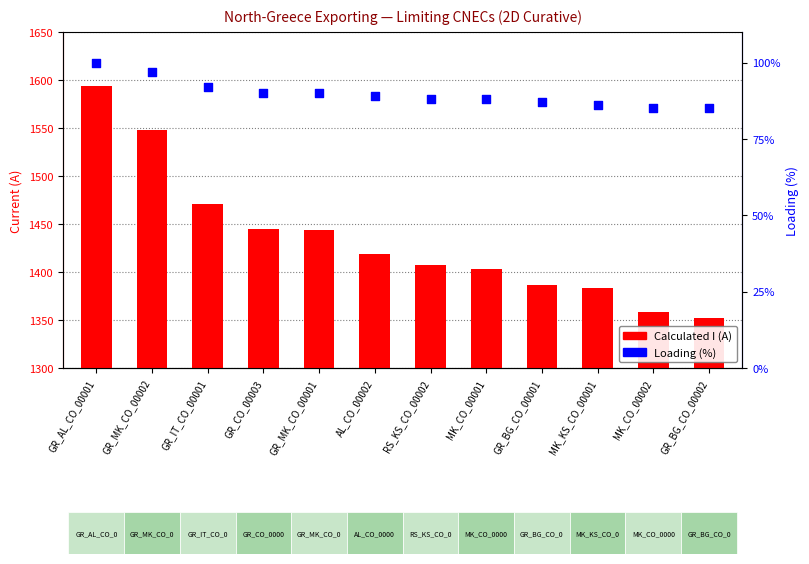

At which category is the sum across all series the highest?

GR_AL_CO_00001